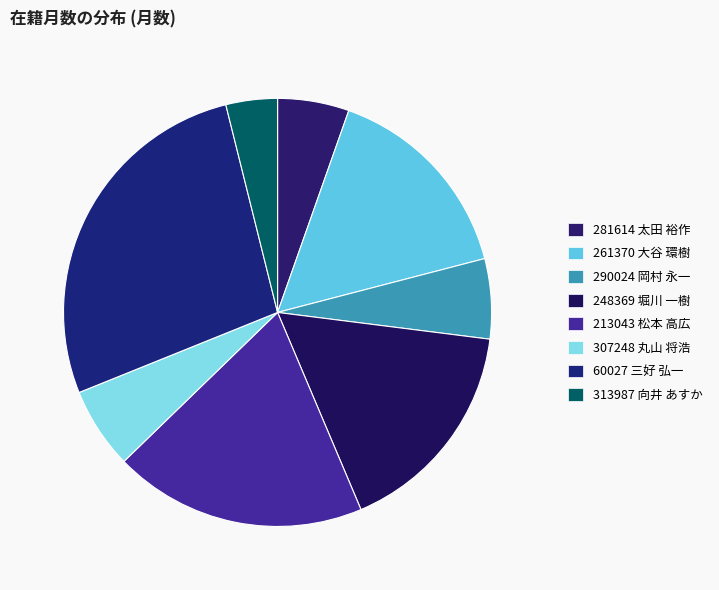

How many slices are in this pie chart?

8